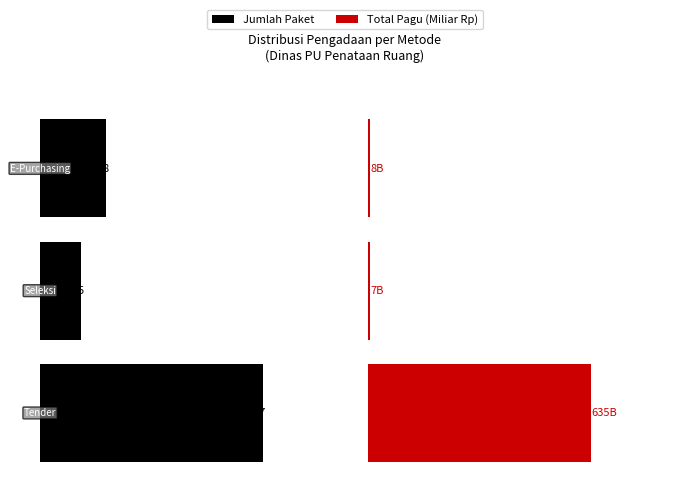

Is it true that Total Pagu (Miliar) equals 928.0 at 0?

False